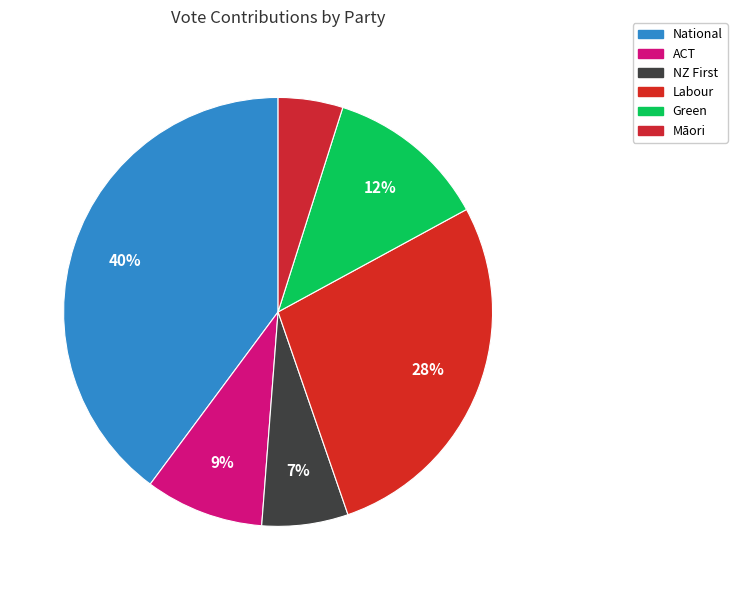

What is the ratio of the value at National to the value at Green?

3.3